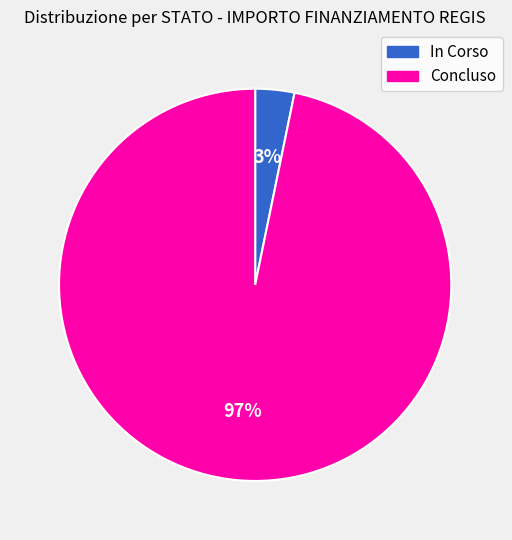

How many slices are in this pie chart?

2